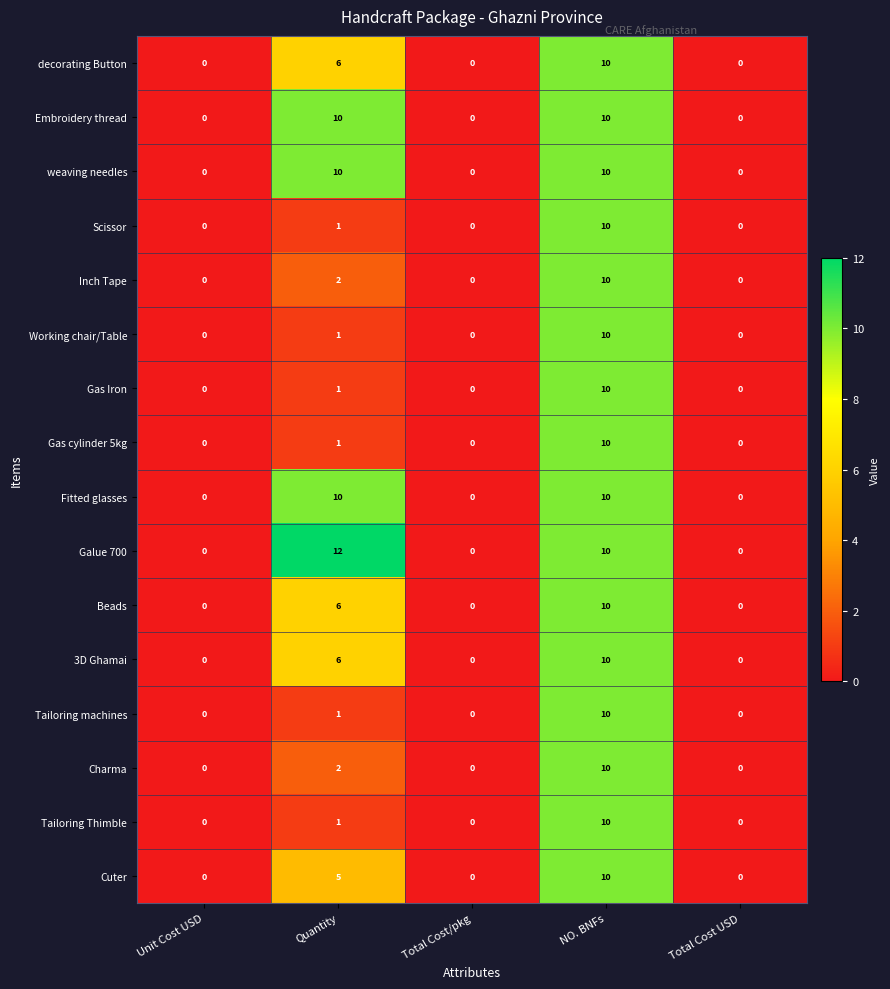

Which series has the largest range (max minus min)?

Galue 700